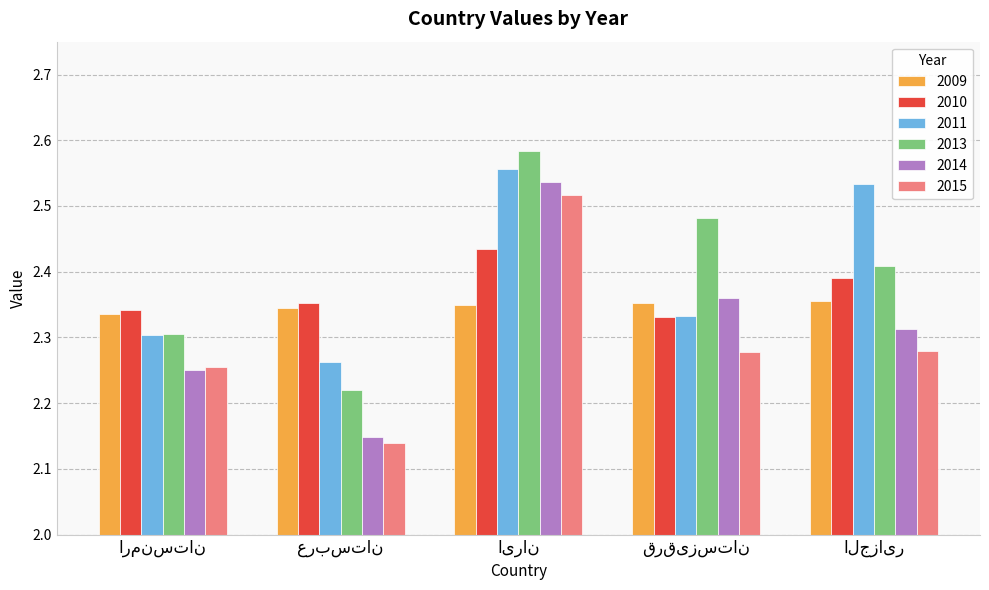

Which series has the largest range (max minus min)?

2014